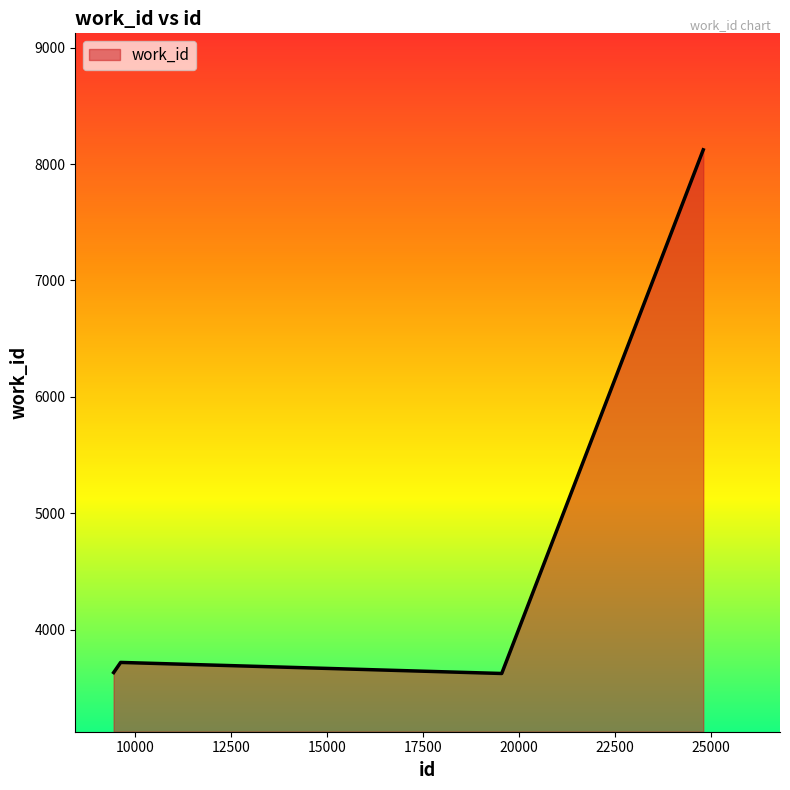

What is the difference between the maximum and second lowest values?

4488